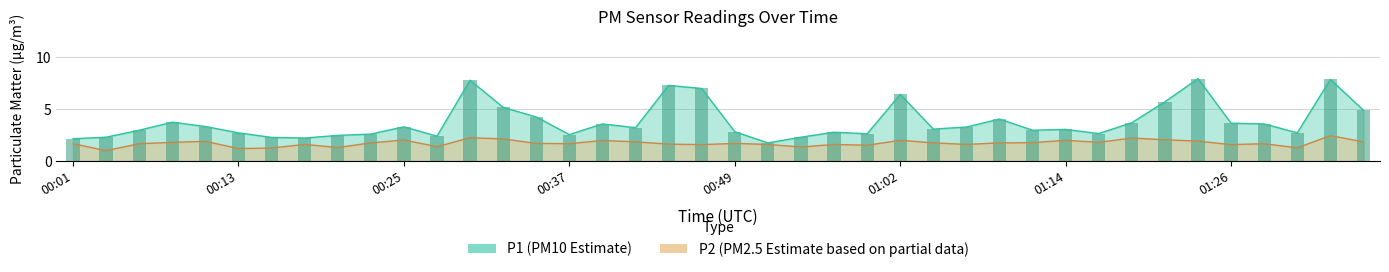

How many data points in P1 are less than 3?

18